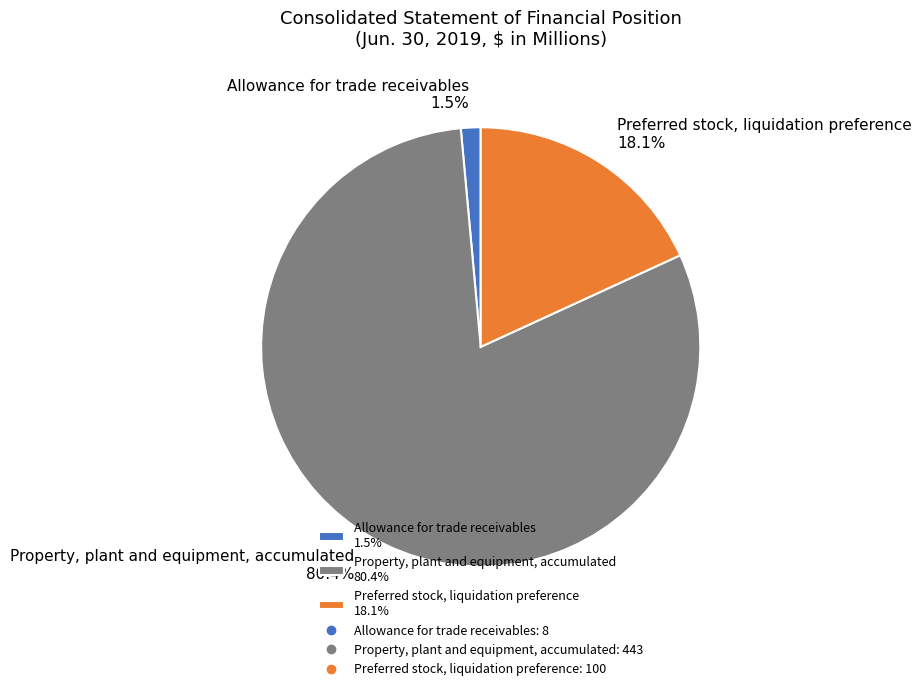

Count the number of slices in the pie.

3